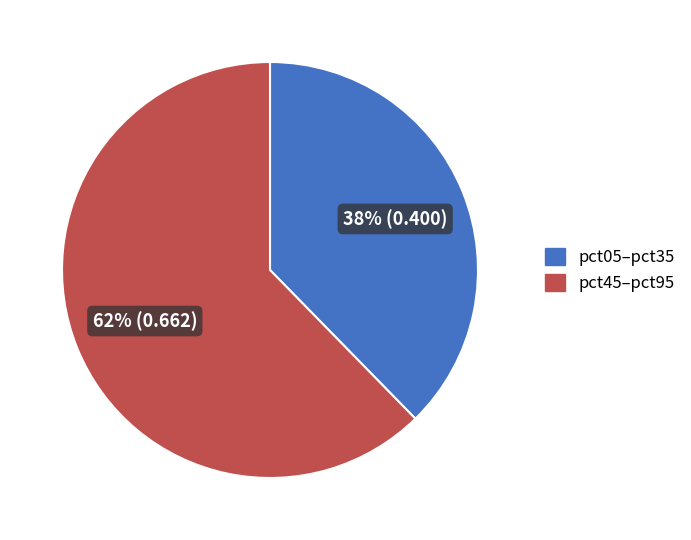

To the nearest percent, what is the average slice percentage?

50%